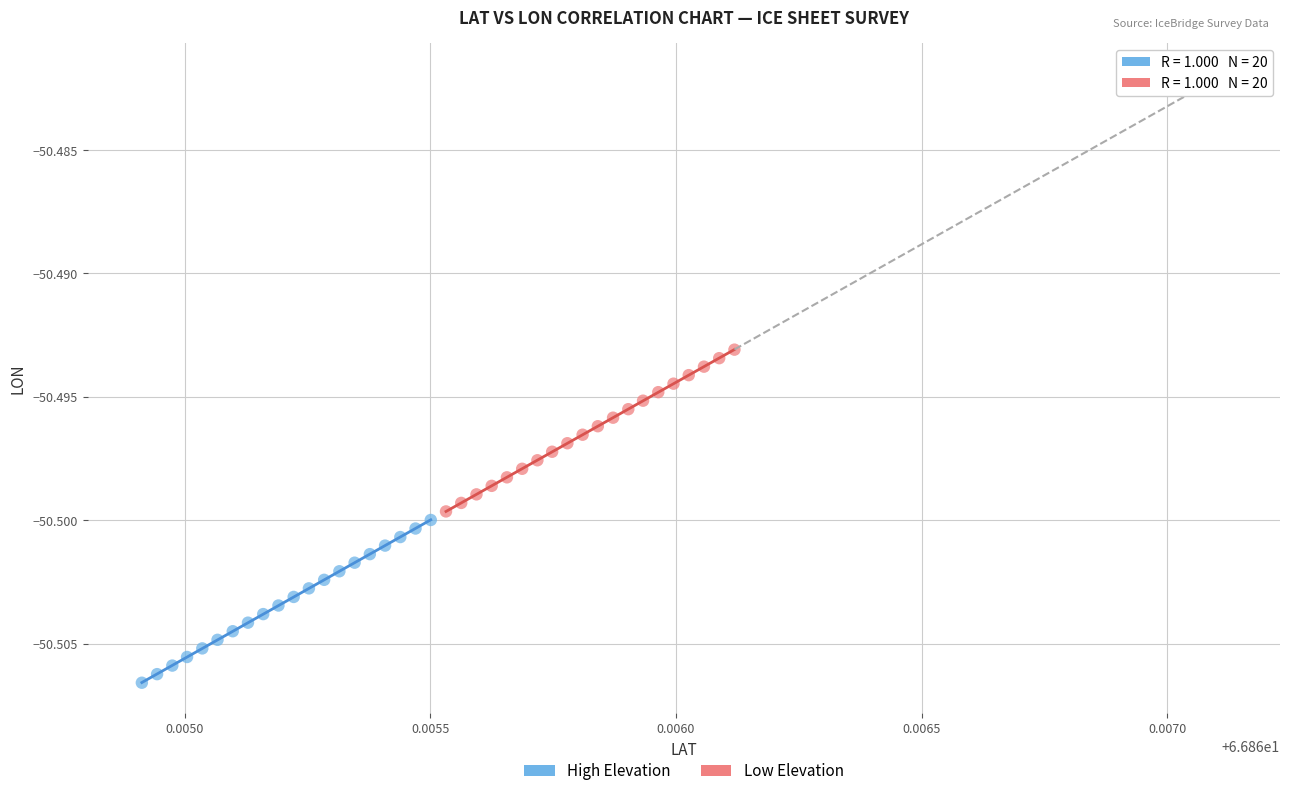

Which series reaches the minimum Y coordinate?

High Elevation